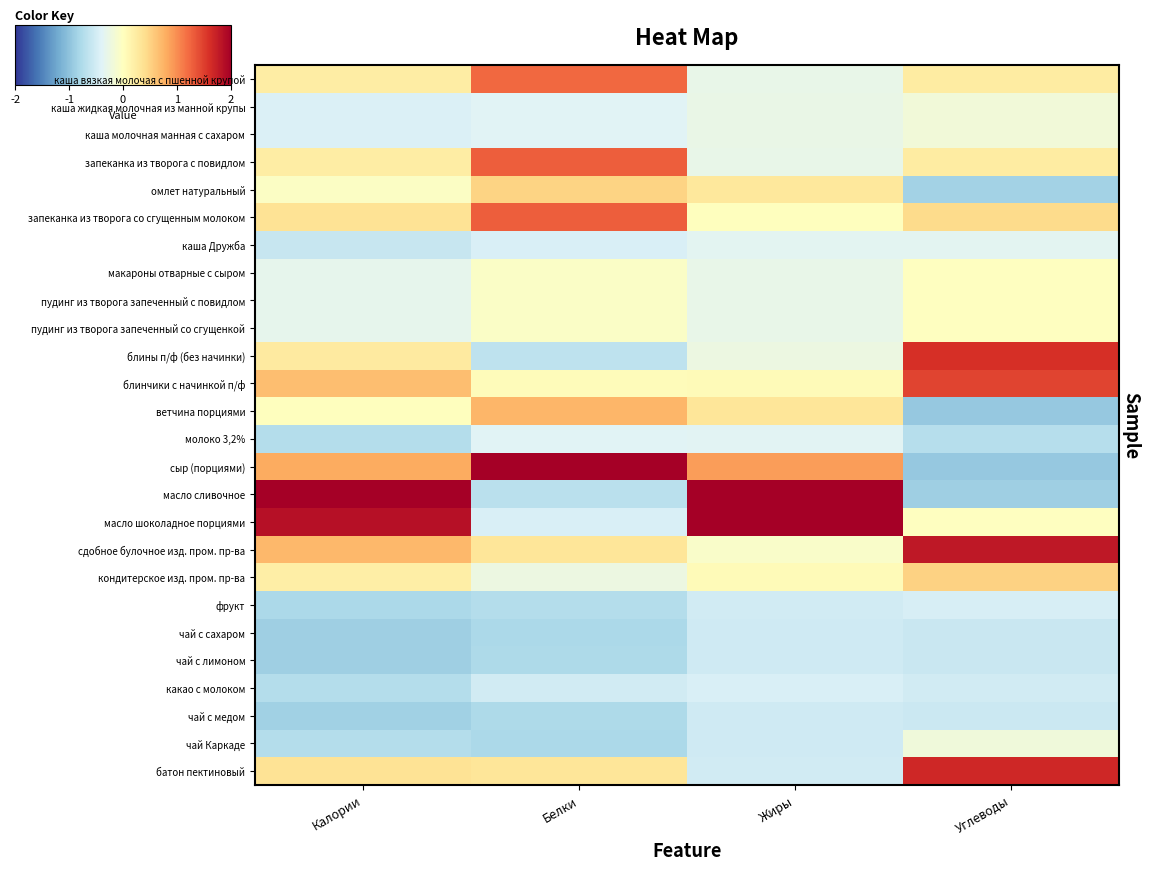

Rank the series by their maximum value, from highest to lowest.

масло сливочное, сыр (порциями), масло шоколадное порциями, сдобное булочное изд. пром. пр-ва, батон пектиновый, блины п/ф (без начинки), блинчики с начинкой п/ф, запеканка из творога с повидлом, запеканка из творога со сгущенным молоком, каша вязкая молочая с пшенной крупой, ветчина порциями, кондитерское изд. пром. пр-ва, омлет натуральный, макароны отварные с сыром, пудинг из творога запеченный с повидлом, пудинг из творога запеченный со сгущенкой, каша жидкая молочная из манной крупы, каша молочная манная с сахаром, чай Каркаде, каша Дружба, молоко 3,2%, какао с молоком, фрукт, чай с сахаром, чай с лимоном, чай с медом